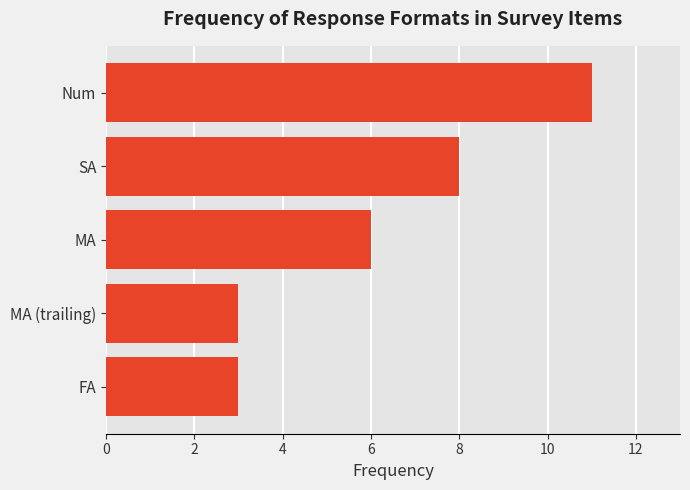

Between SA and Num, which is larger?

Num